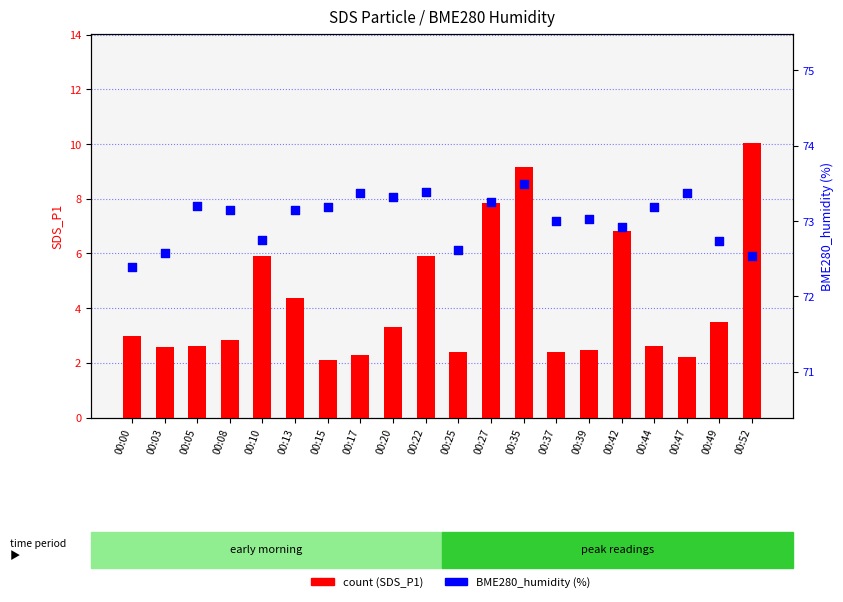

At how many categories does at least one series exceed 19?

20